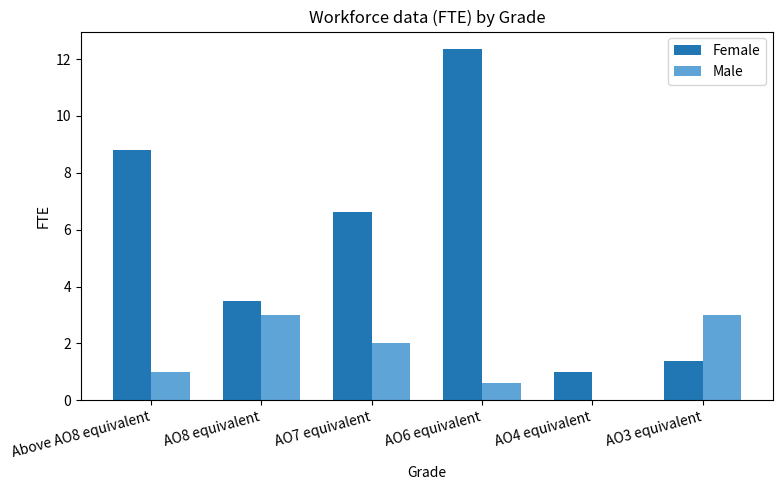

What is the sum of all Female values?

33.7